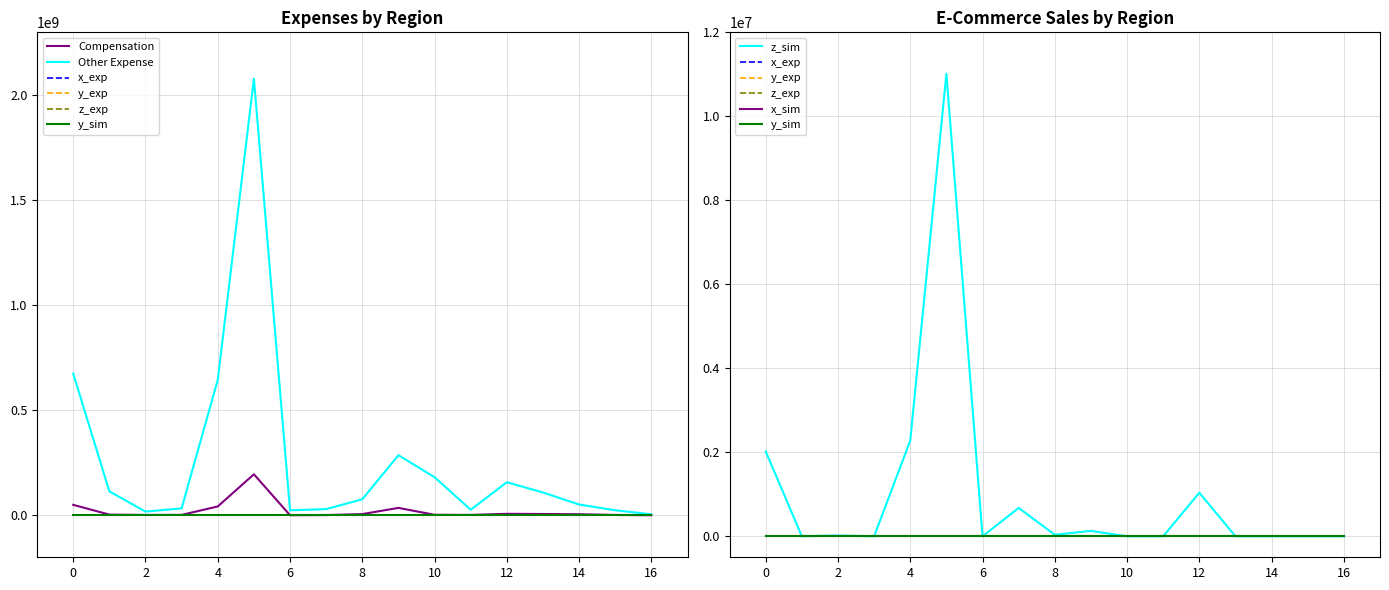

Which label corresponds to the smallest value in the chart?

Region II